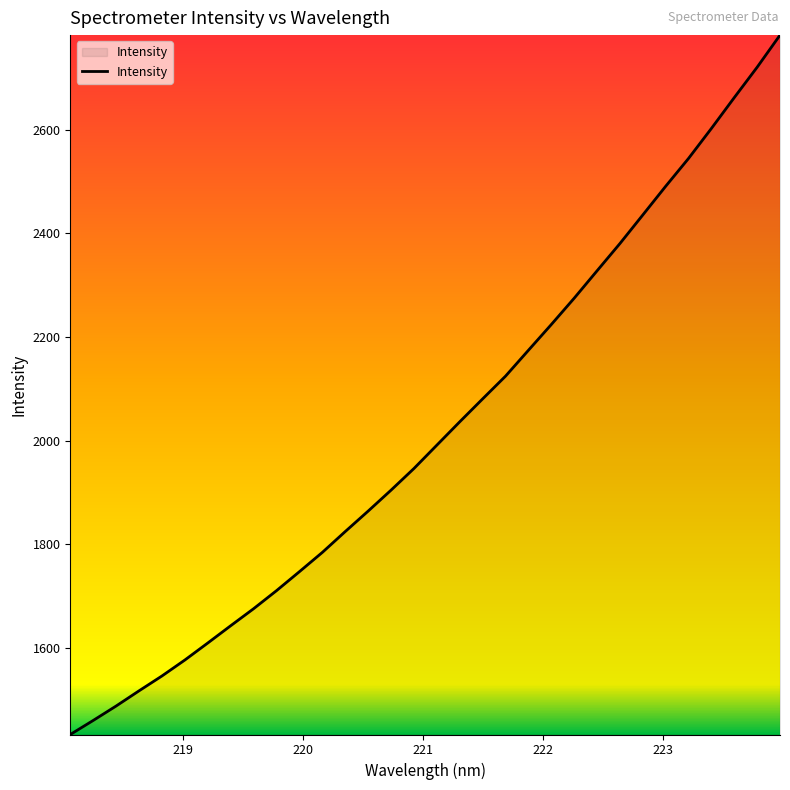

True or false: the data has more than 0 interior local peaks.

False